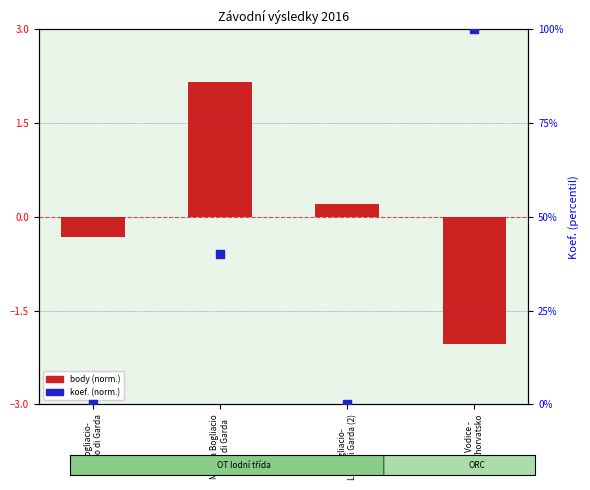

What is the total value across all series at Bogliacio-
Lago di Garda?

-0.3